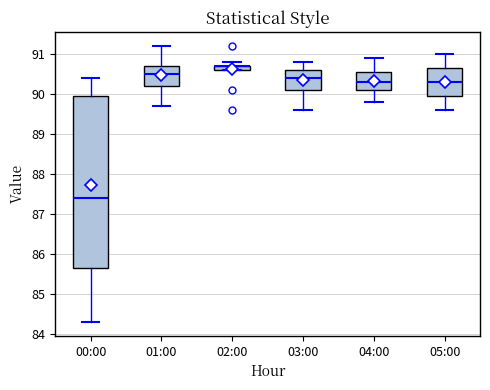

Where does the median line of the box for 01:00 sit on the y-axis? The values are not printed on the chart, so give them approximately, as read against the axis.

90.5